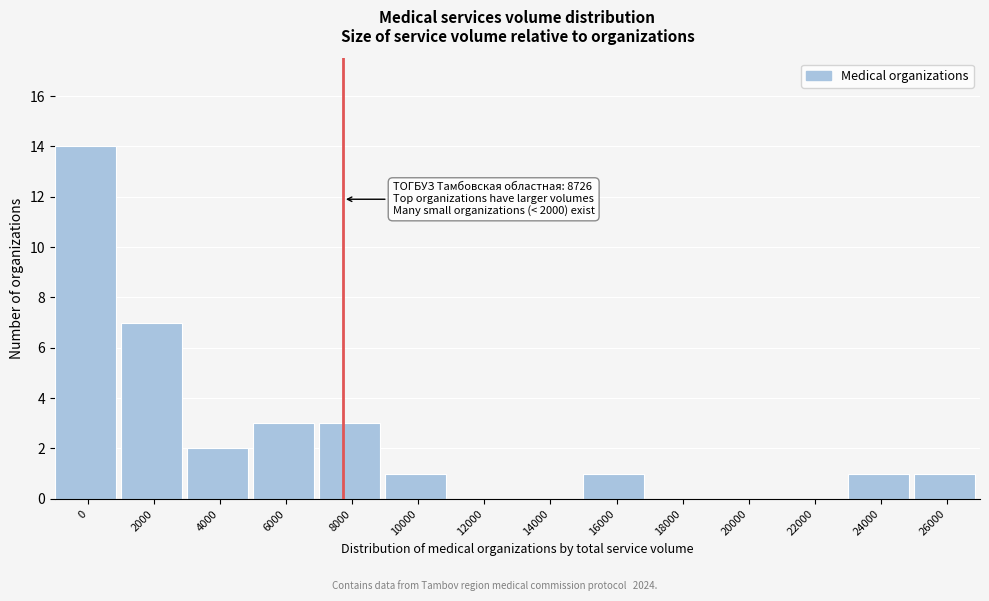

Reading right to left, transcribe all the data shown in this chart.

26000=1	24000=1	22000=0	20000=0	18000=0	16000=1	14000=0	12000=0	10000=1	8000=3	6000=3	4000=2	2000=7	0=14